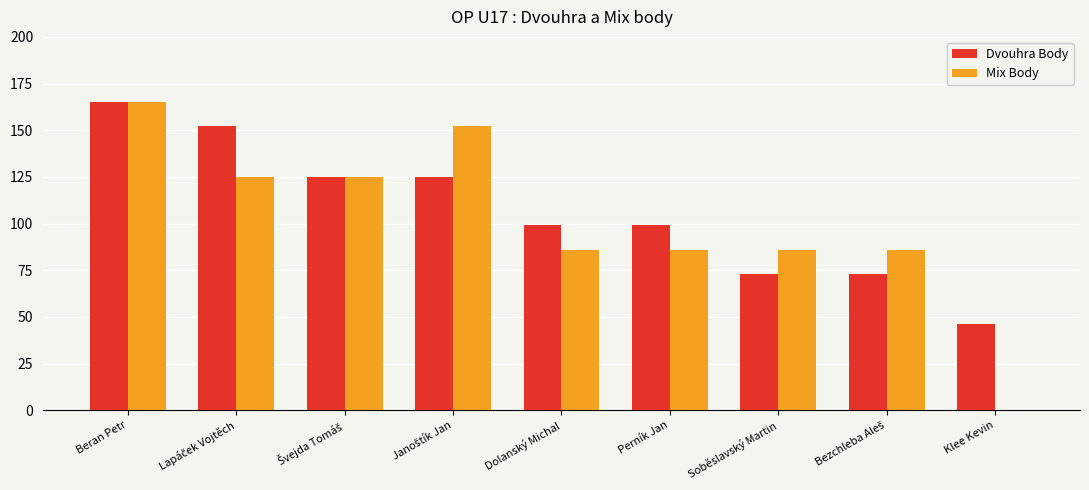

What is the greatest value displayed?

165